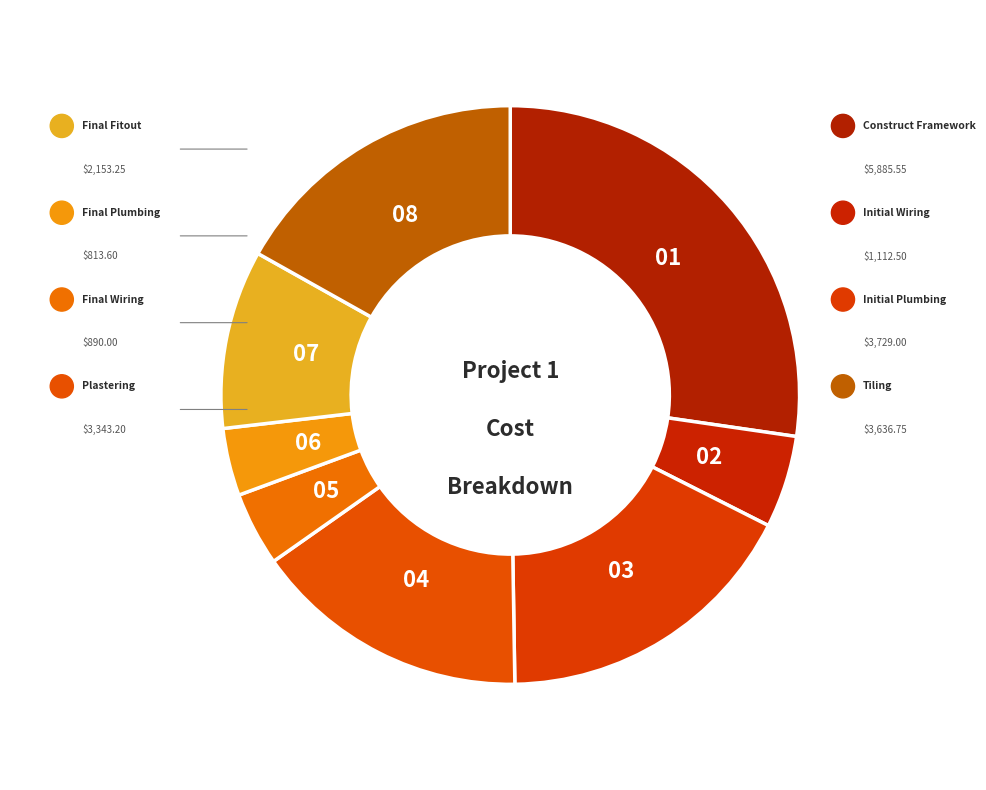

Rank the categories by value from lowest to highest.

Final Plumbing, Final Wiring, Initial Wiring, Final Fitout, Plastering, Tiling, Initial Plumbing, Construct Framework